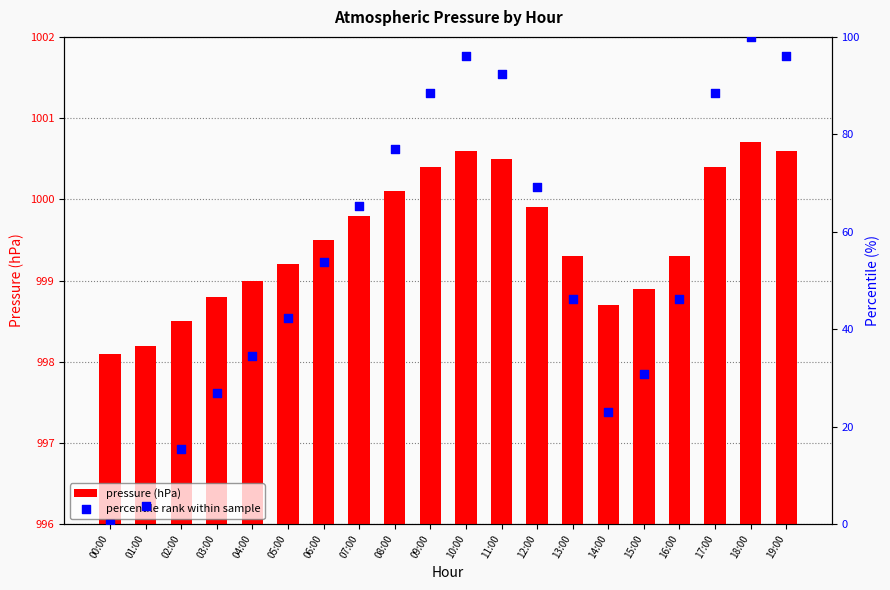

At which category is the sum across all series the highest?

18:00